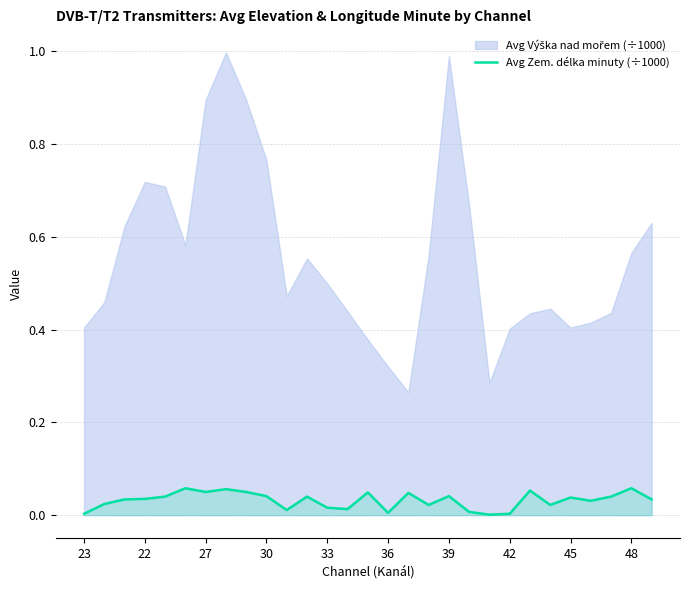

Does the chart have visible grid lines?

Yes